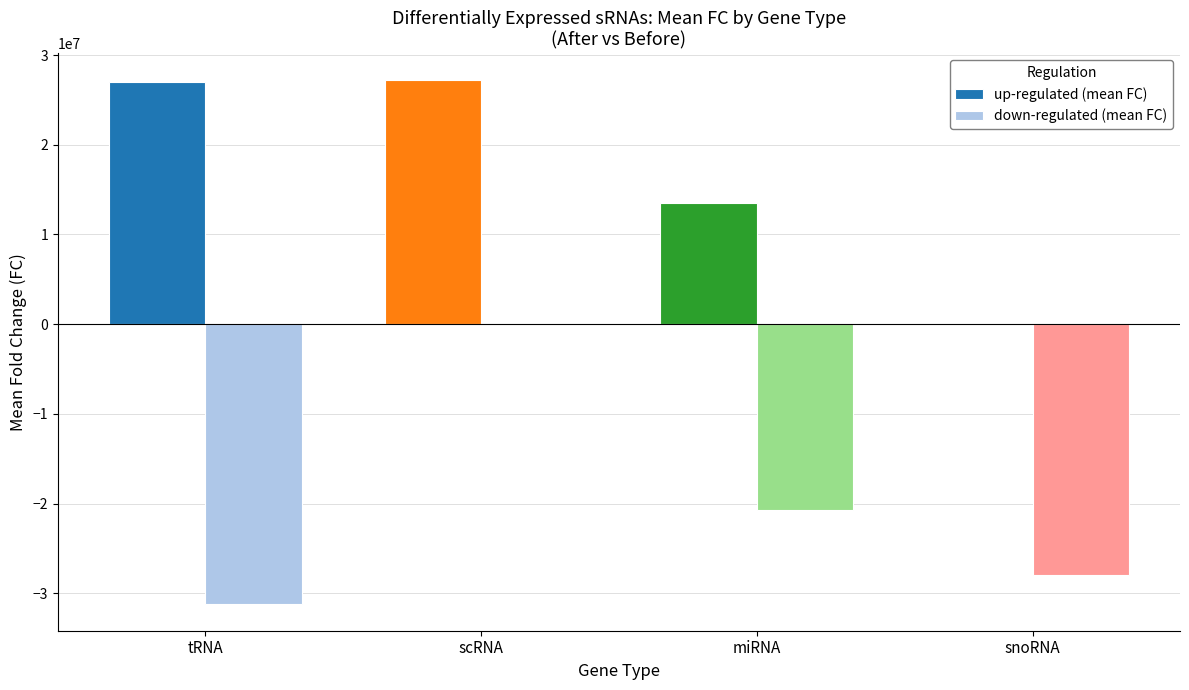

Which series has the largest total across all categories?

up-regulated (mean FC)